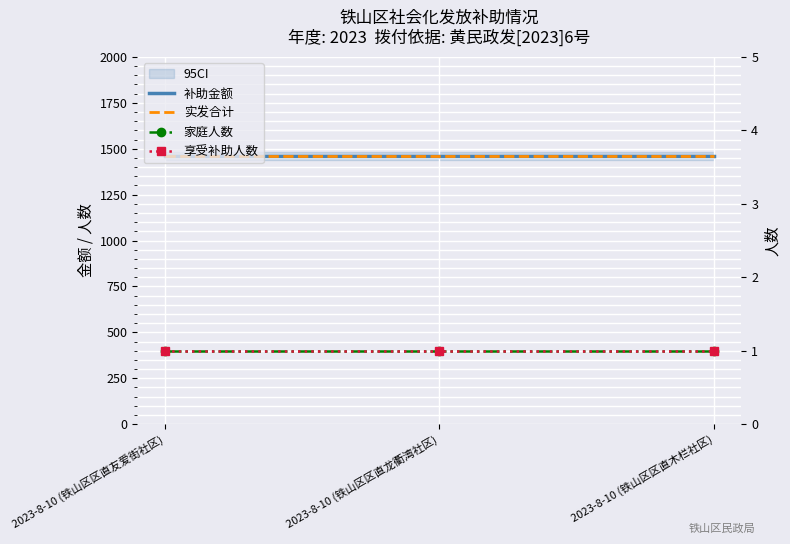

Which series has the largest total across all categories?

补助金额